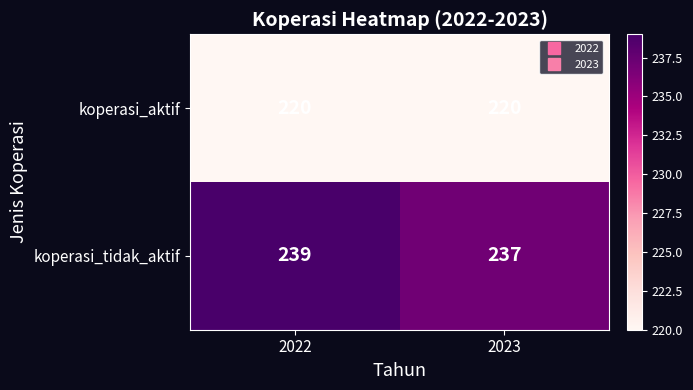

What is the total value across all series at 2022?

459